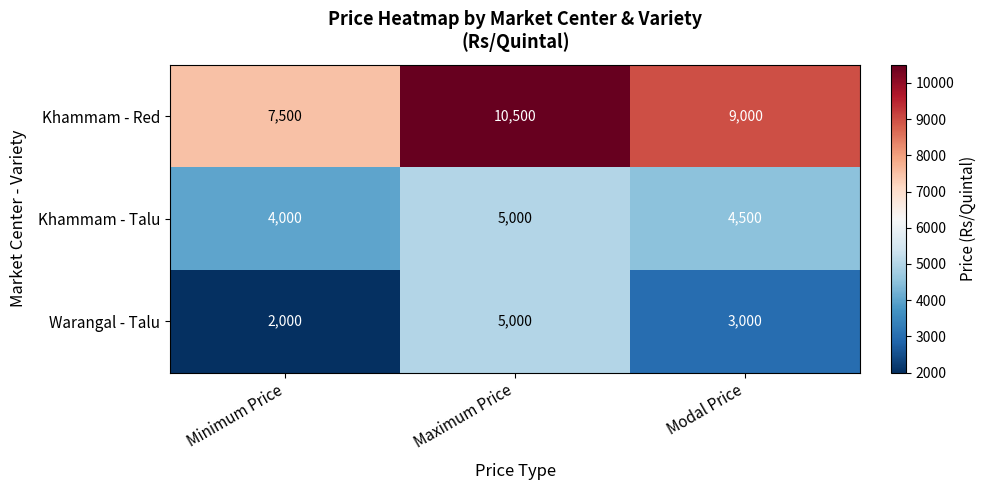

Rank the series at Minimum Price from lowest to highest value.

Warangal - Talu, Khammam - Talu, Khammam - Red